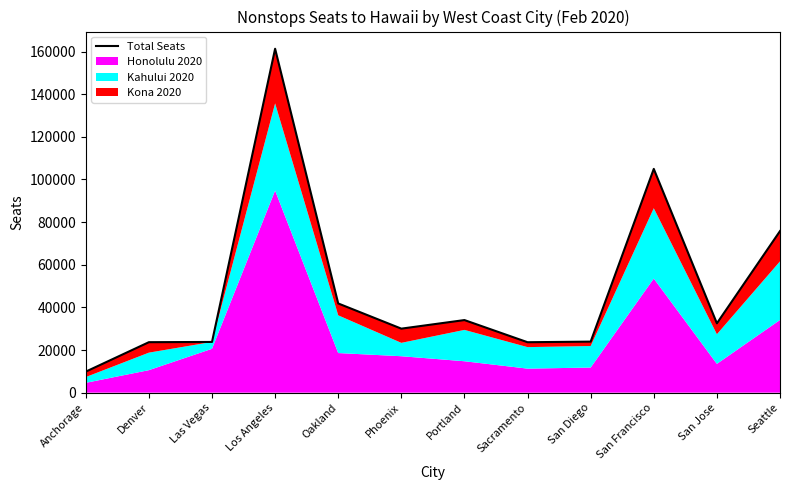

The chart shows a value of 23673 at Denver. True or false?

True